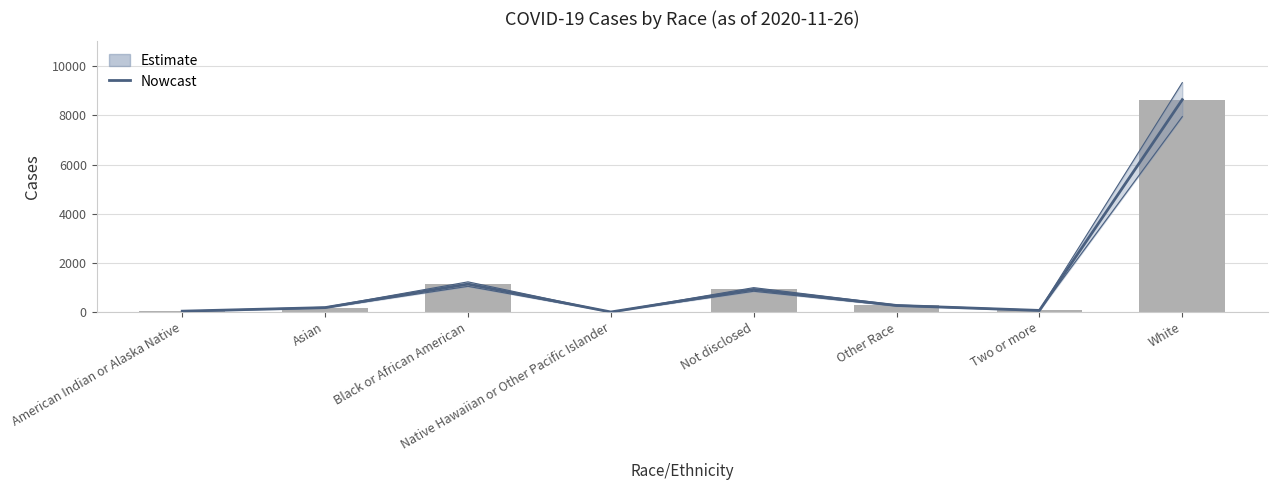

Read the value at Two or more.

68